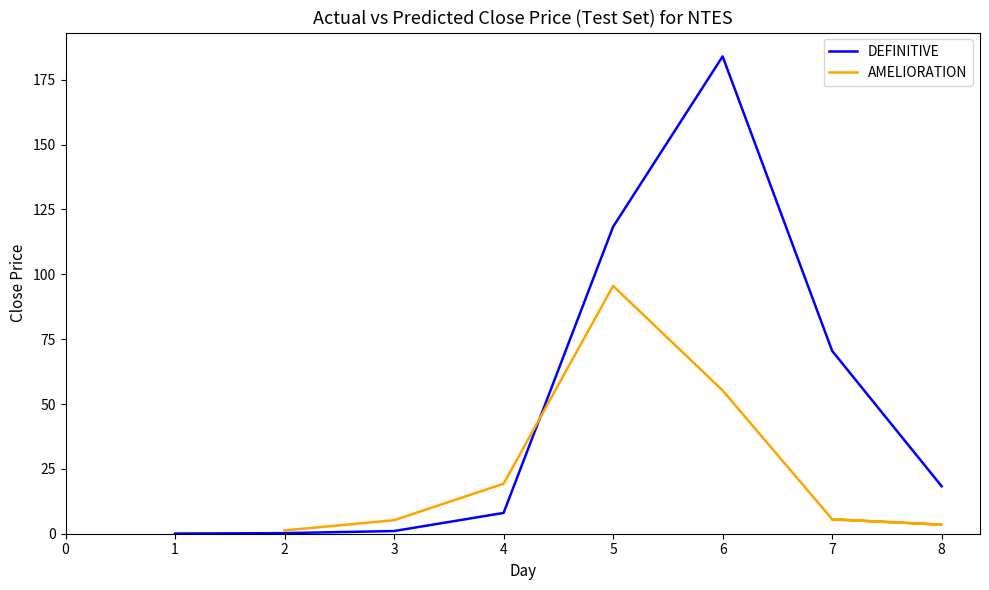

What is the approximate value of AMELIORATION at 7?

5.5